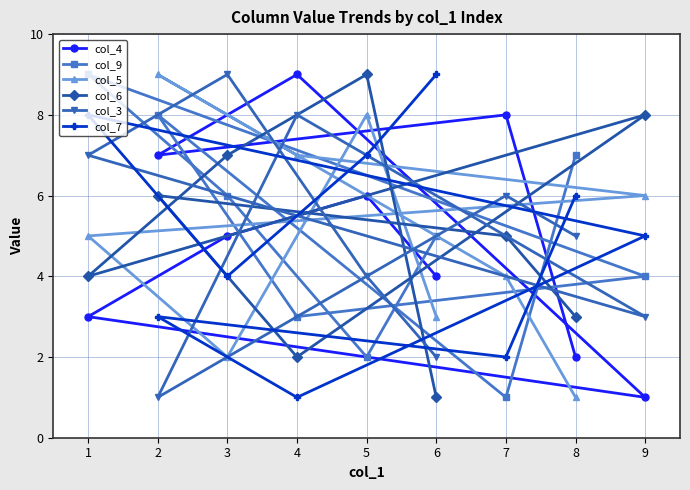

What is the value of the col_5 point at the 6th from the left?

3